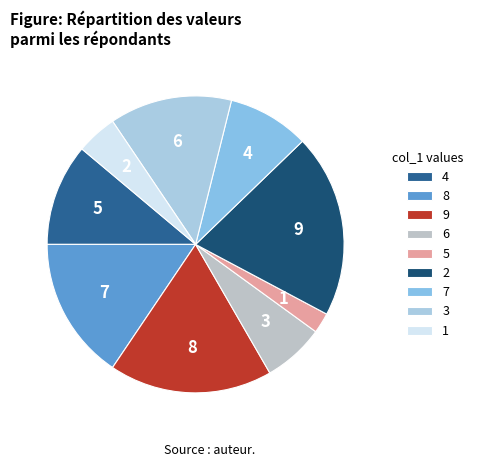

The 4 slice represents 11% of the pie. True or false?

True